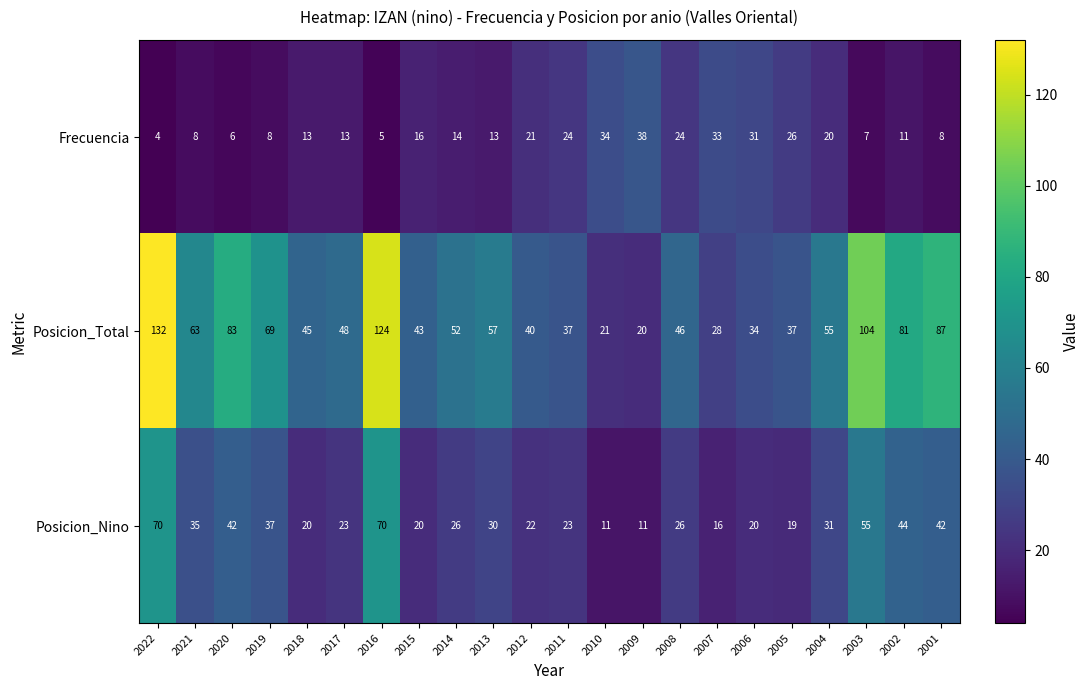

The value of Frecuencia at 2010 is 34. True or false?

True